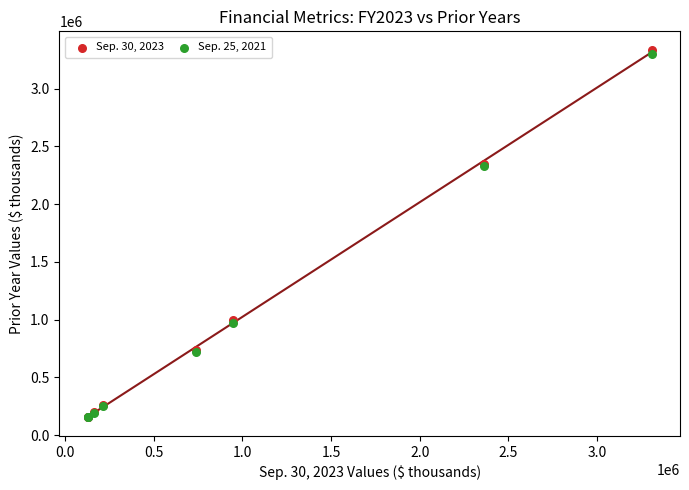

Which series has the widest spread of Y values?

Sep. 30, 2023